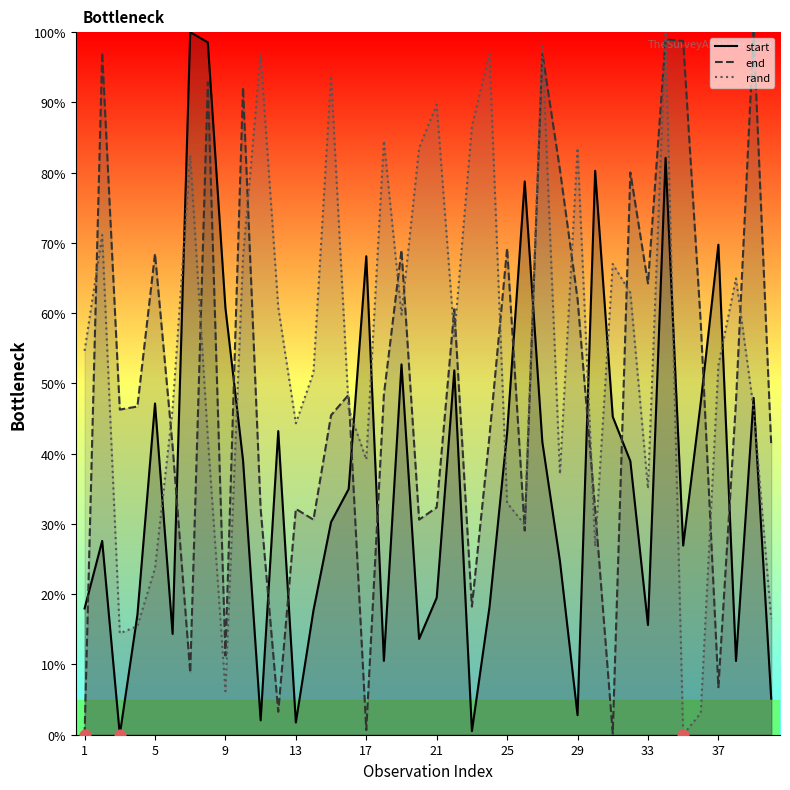

Which series has the widest spread of Y values?

start